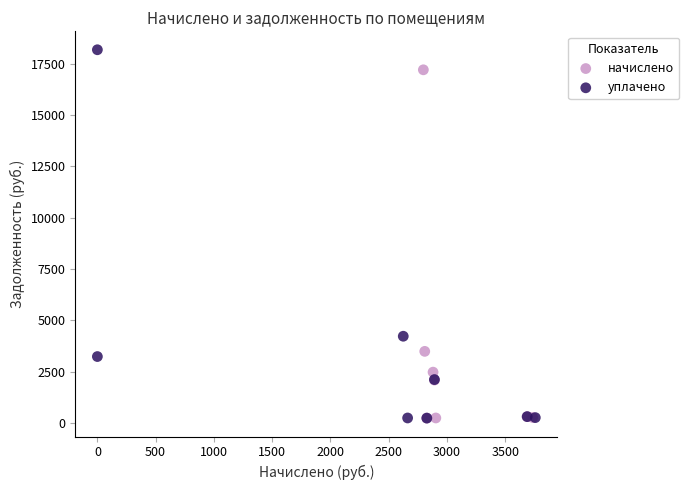

Which series has the largest Y range (max minus min)?

уплачено